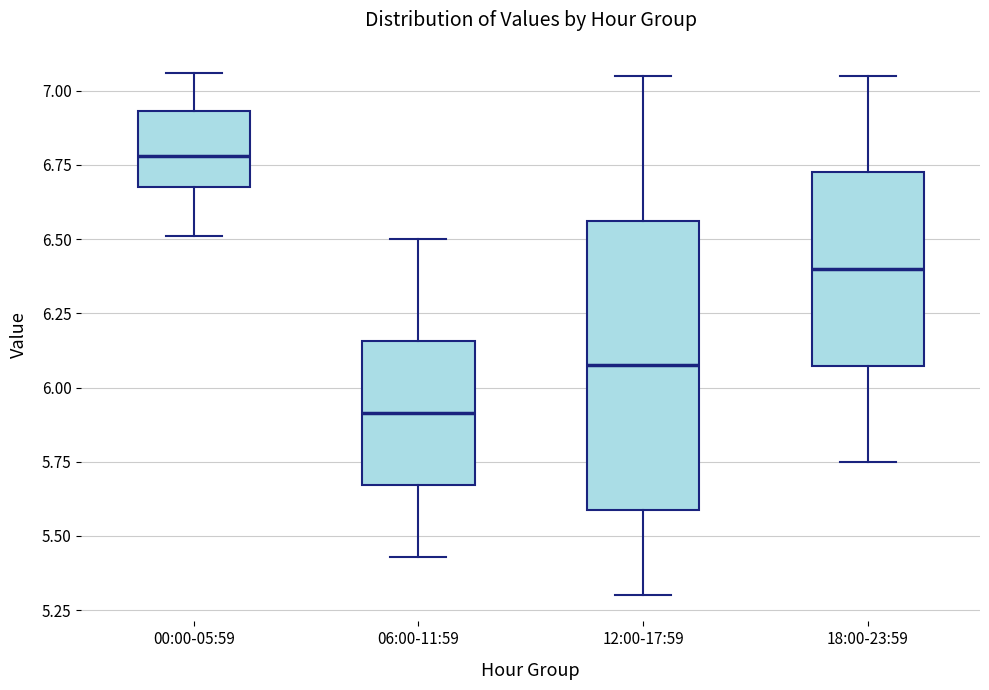

Reading left to right, transcribe this box plot: for each box, give where its median line is, the range the box spans, and where its two whiskers end, as read against the y-axis. The values are not printed on the chart, so give them approximately, as read against the axis.

00:00-05:59: median 6.80, box 6.70 to 6.95, whiskers 6.50 to 7.05
06:00-11:59: median 5.90, box 5.65 to 6.15, whiskers 5.45 to 6.50
12:00-17:59: median 6.10, box 5.60 to 6.55, whiskers 5.30 to 7.05
18:00-23:59: median 6.40, box 6.05 to 6.75, whiskers 5.75 to 7.05